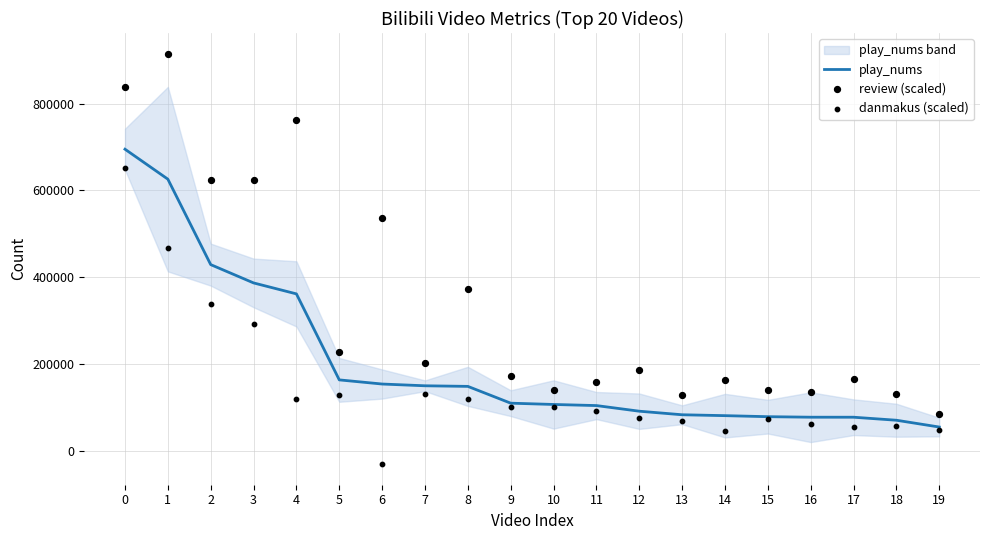

What is the total value across all series at 15?

292089